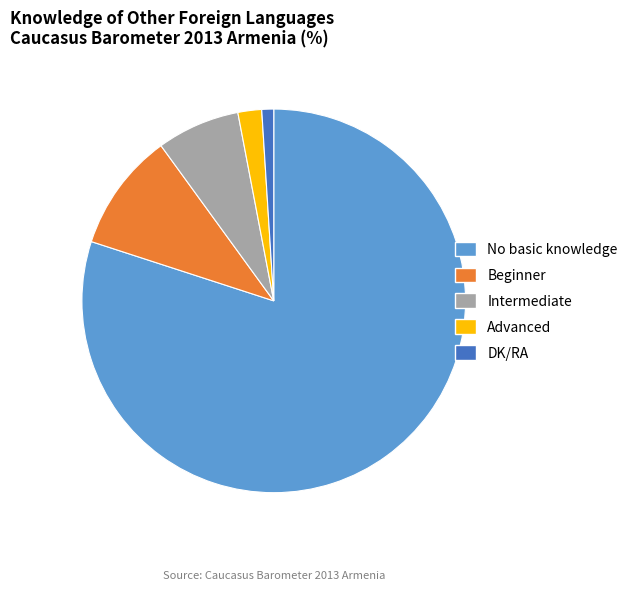

Do DK/RA and No basic knowledge together represent more than half of the pie?

Yes